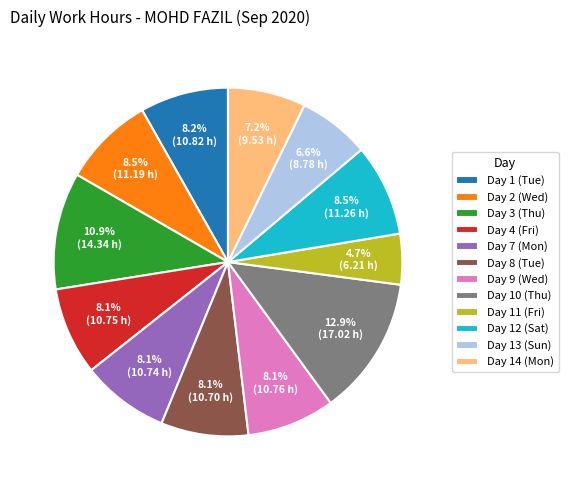

Is there any slice that represents more than half of the pie?

No